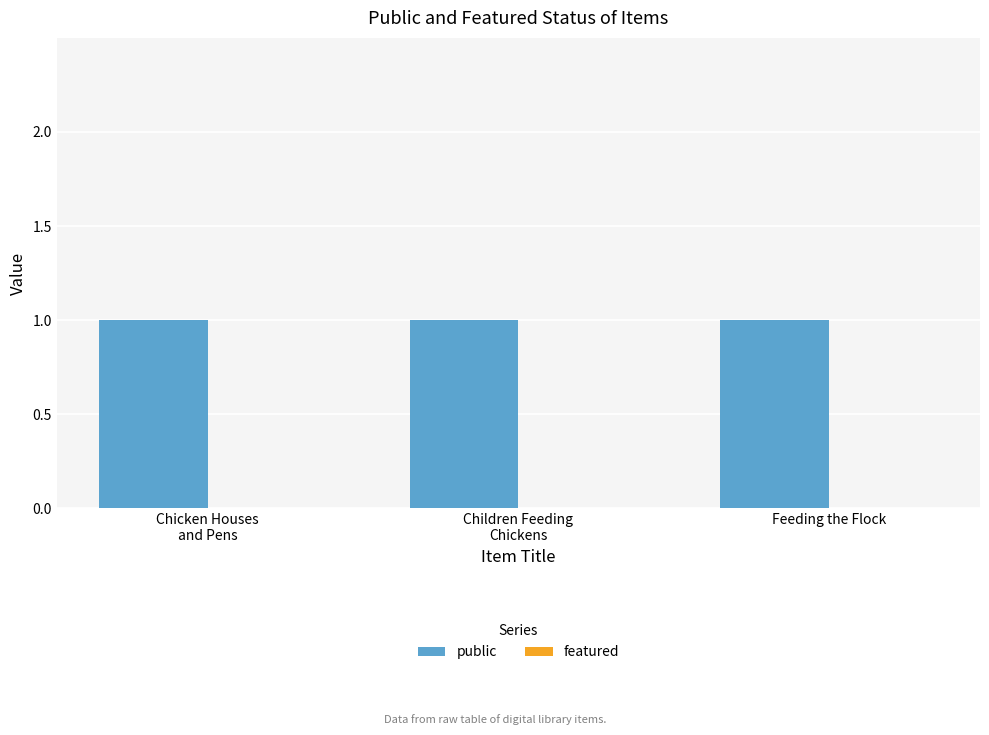

Which series has the largest total across all categories?

public